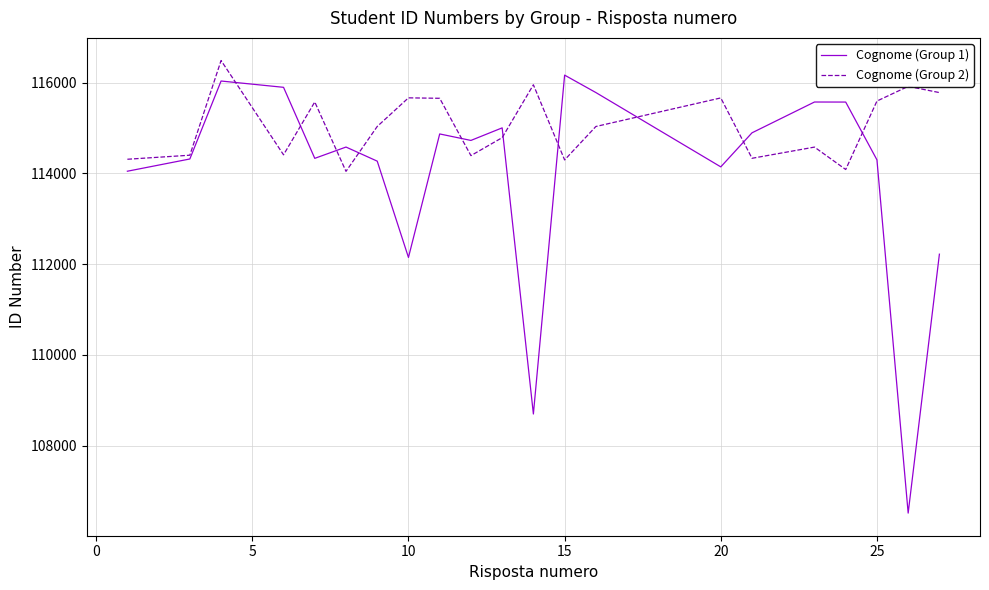

Which series has the largest total across all categories?

Cognome (Group 2)